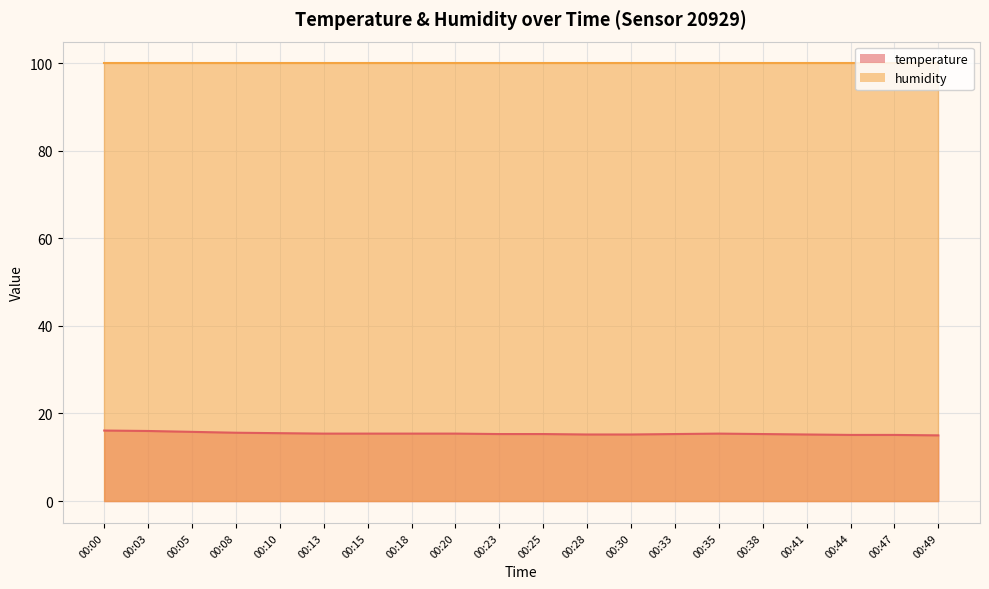

At which category does the data reach its first local peak?

00:35